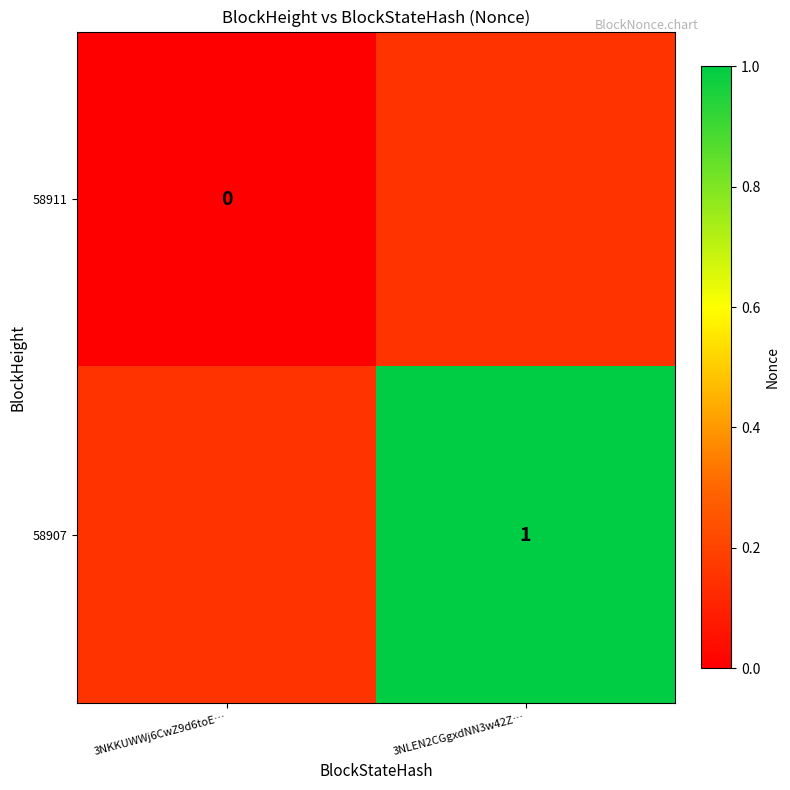

The 58907 series shows 1 at 3NLEN2CGgxdNN3w42Z…. True or false?

True